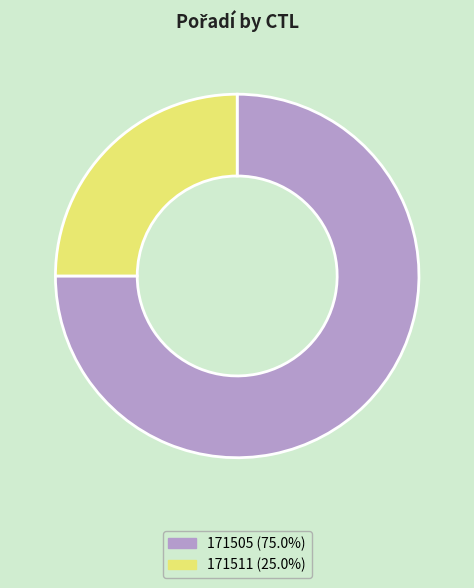

How many segments does this pie chart have?

2